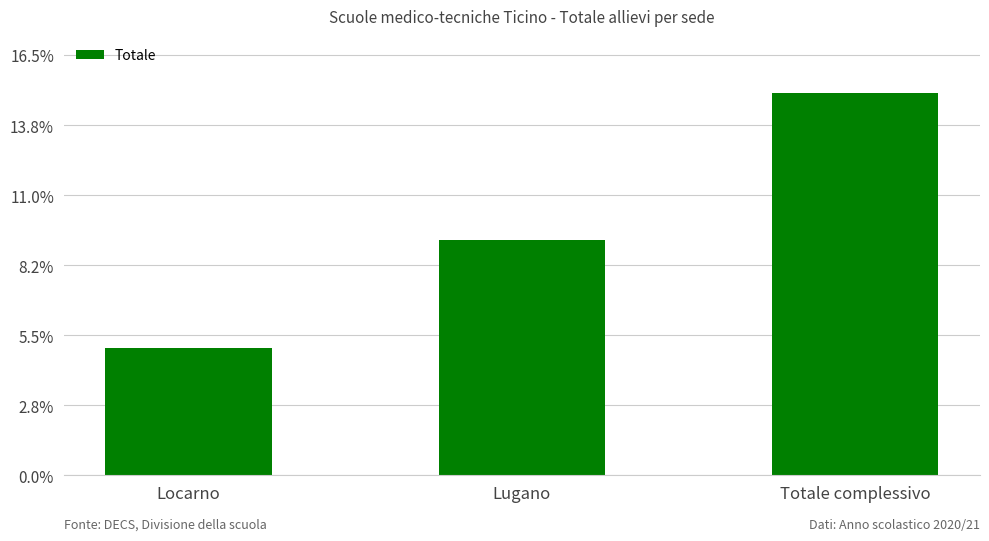

Rank the categories by value from highest to lowest.

Totale complessivo, Lugano, Locarno